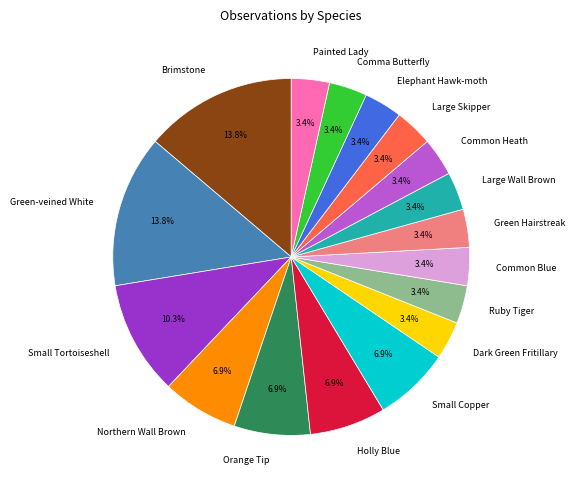

Combined, do Common Blue and Dark Green Fritillary account for over 50%?

No